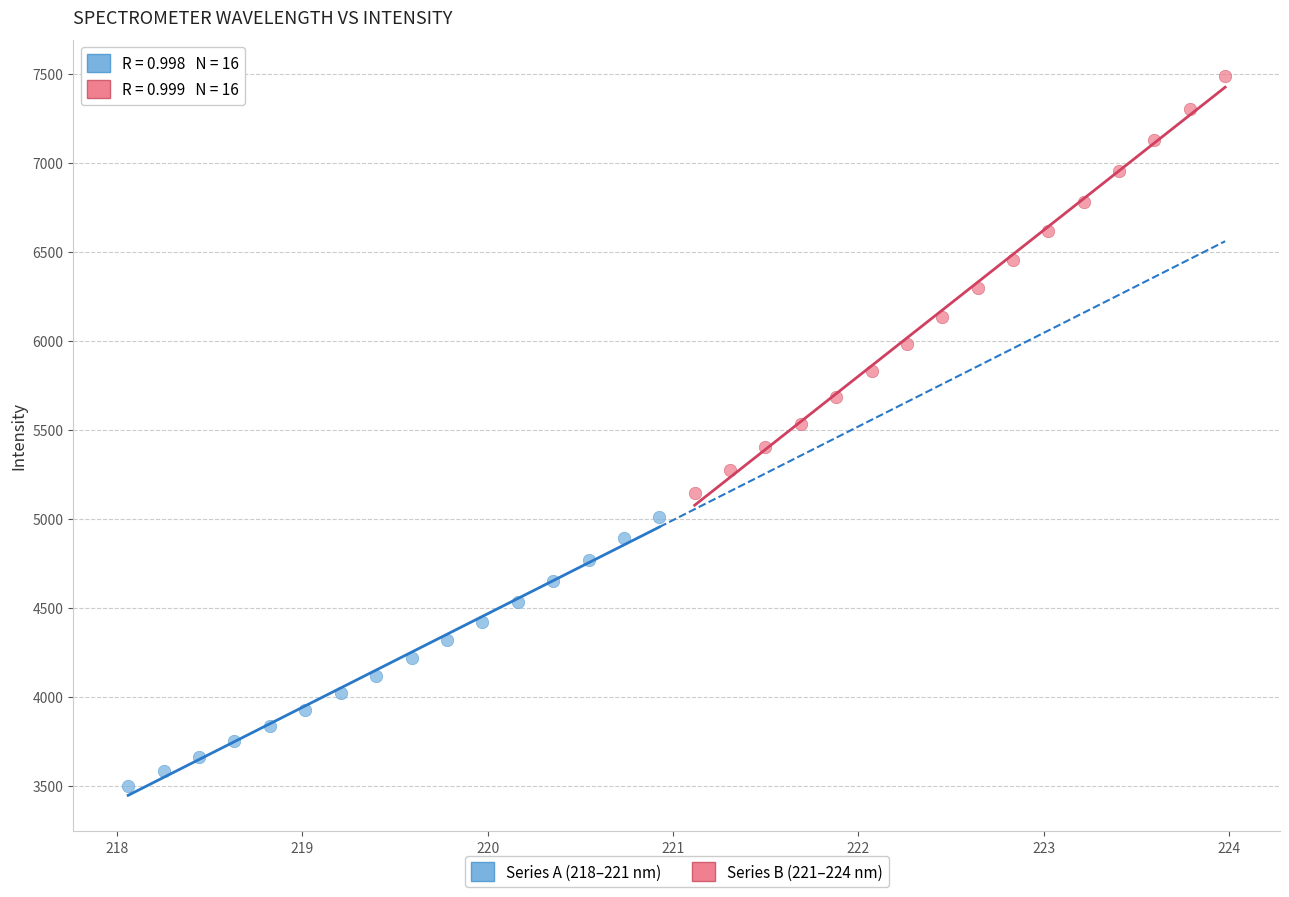

Which series contains the highest Y value?

Series B (221–224 nm)